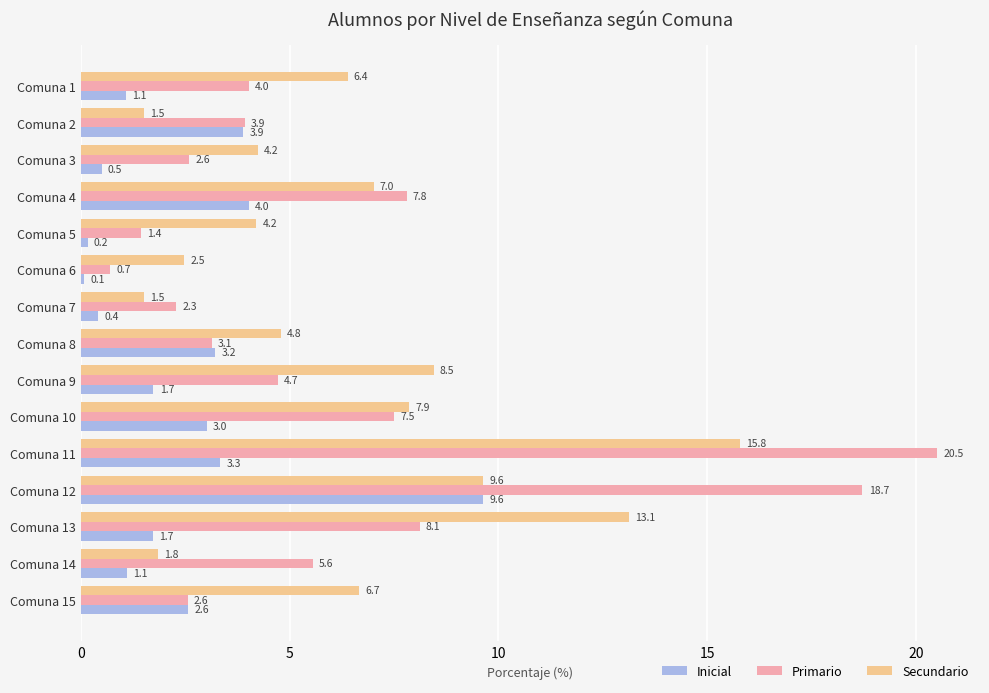

The value of Secundario at Comuna 6 is 4.3. True or false?

False